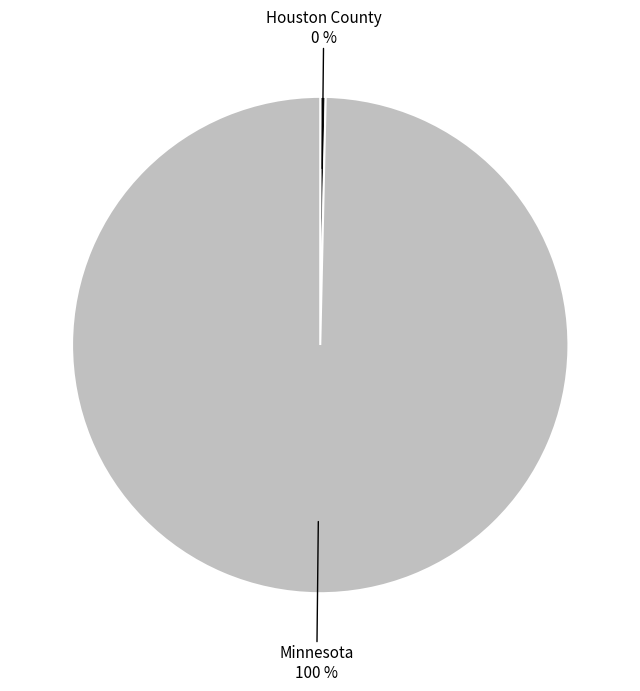

How many slices are in this pie chart?

2